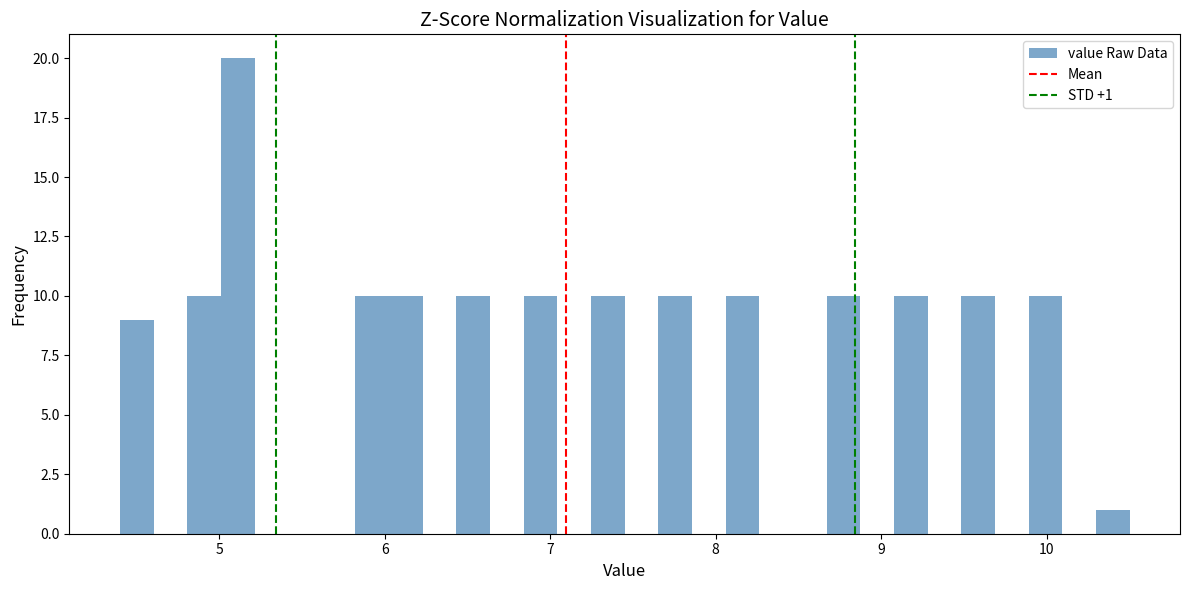

Around what value on the x-axis is the tallest bar? Give the approximate position of its centre, as read against the axis.

5.1